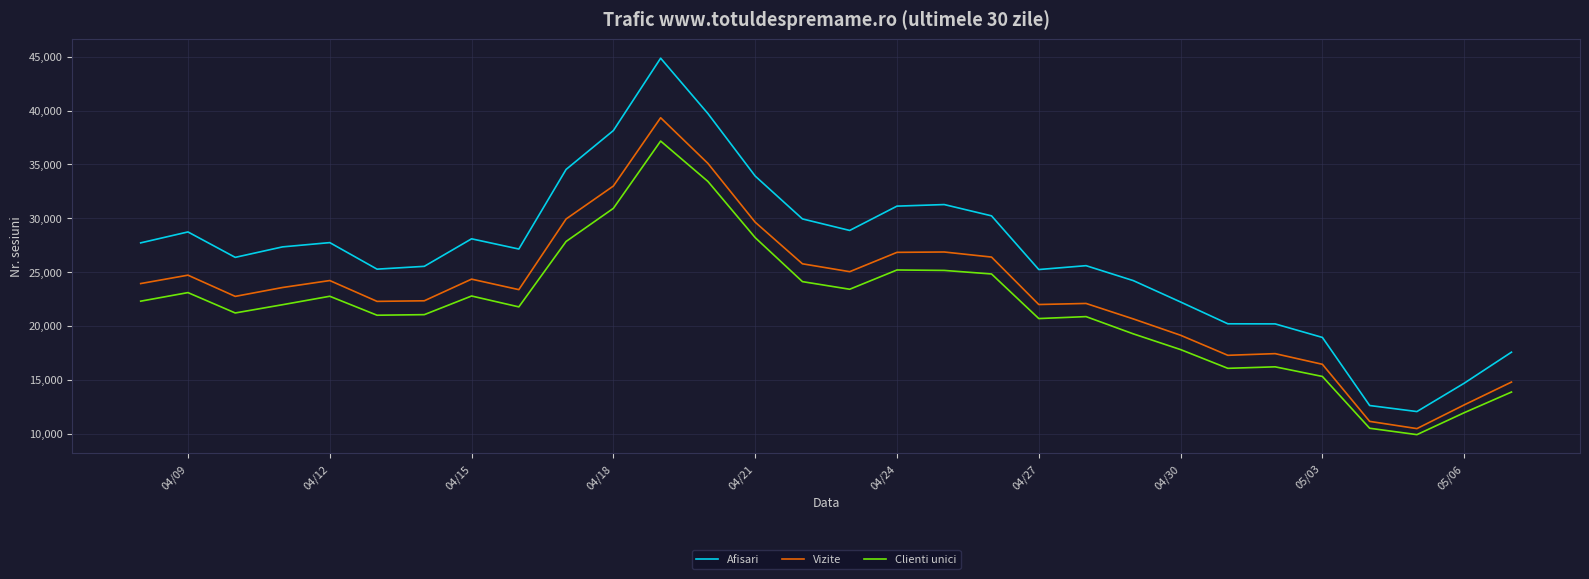

Rank the series by their average value, from highest to lowest.

Afisari, Vizite, Clienti unici